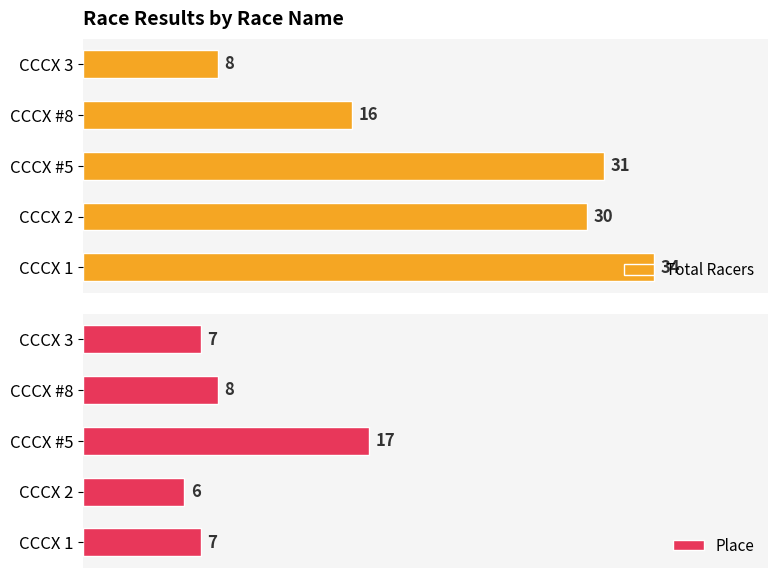

What is the value of the Place bar at the 5th from the left?

7